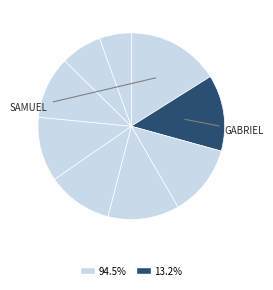

How many segments does this pie chart have?

9